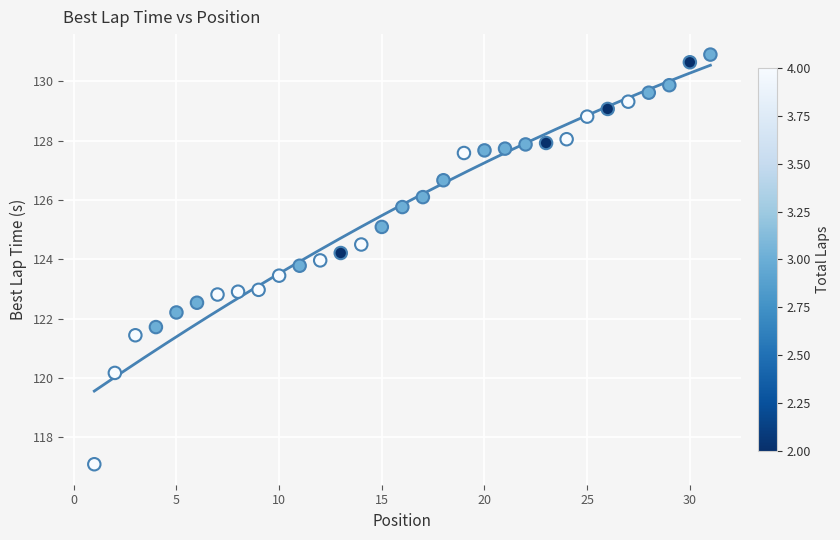

What is the range of X values (max minus min)?

30.0